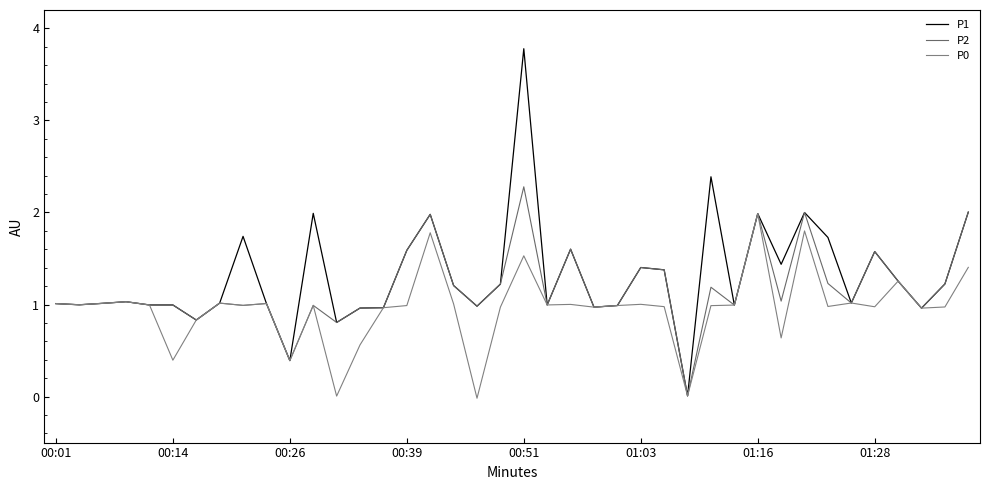

Is this an area chart (filled region under the line)?

No